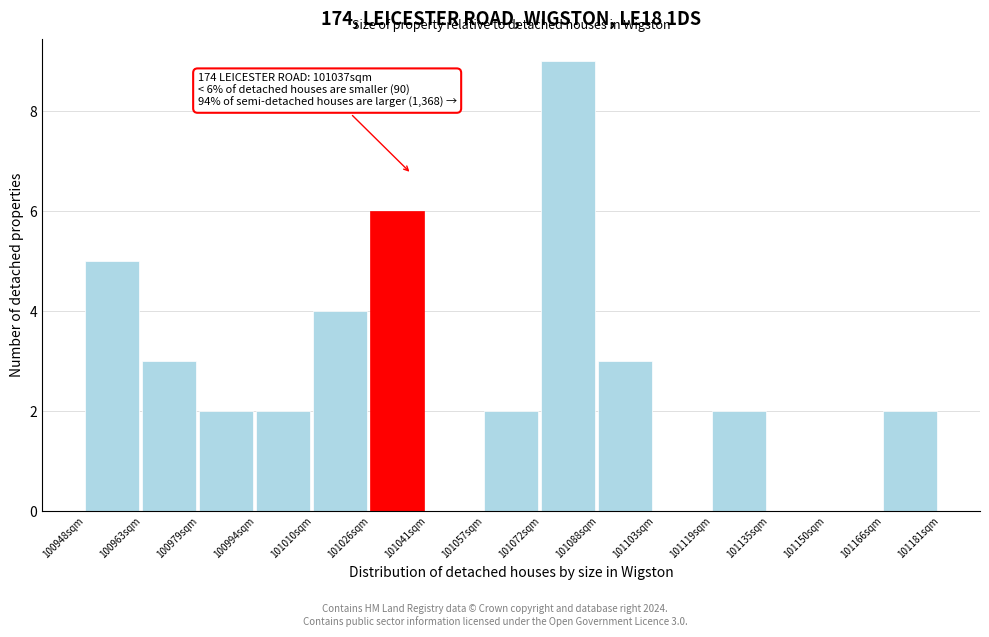

Which range on the x-axis has the tallest bar?

101072 to 101088